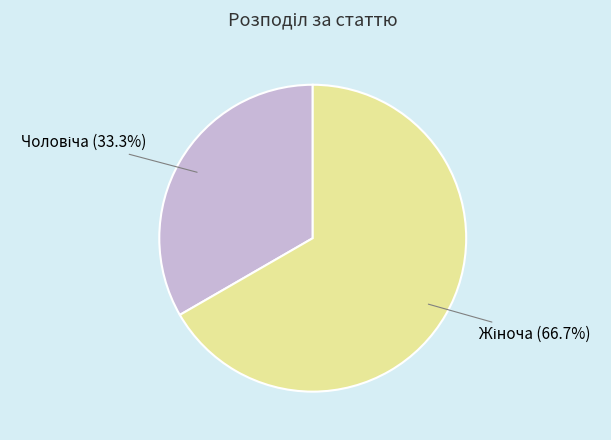

Count the number of slices in the pie.

2